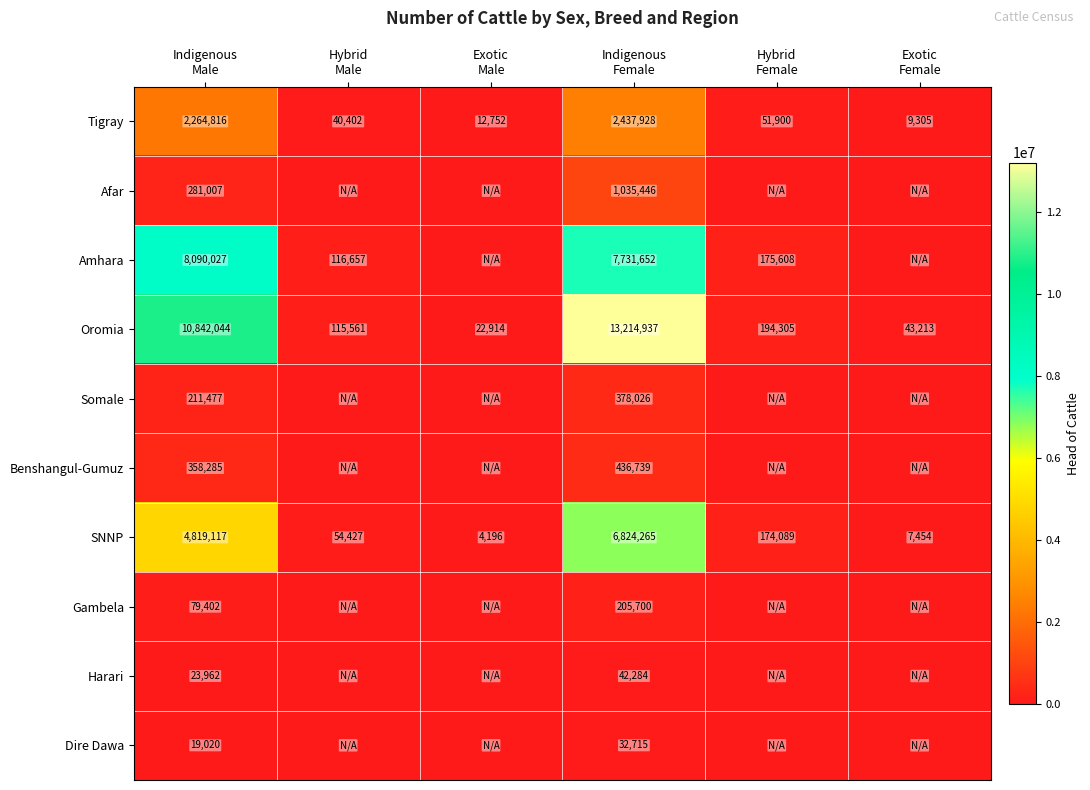

Which category has the highest value across all series?

Indigenous
Female